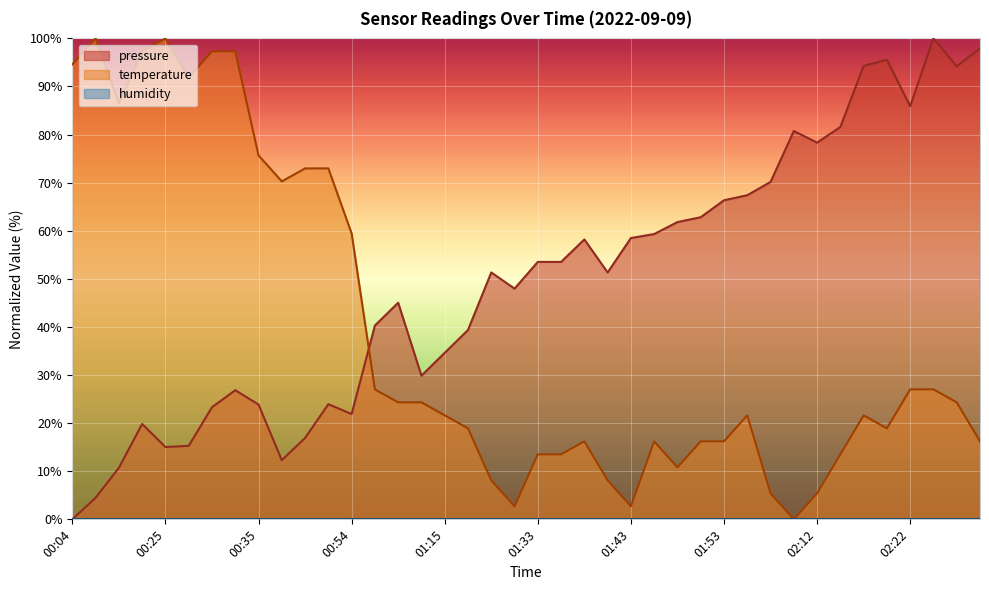

True or false: temperature and pressure intersect in this chart.

True